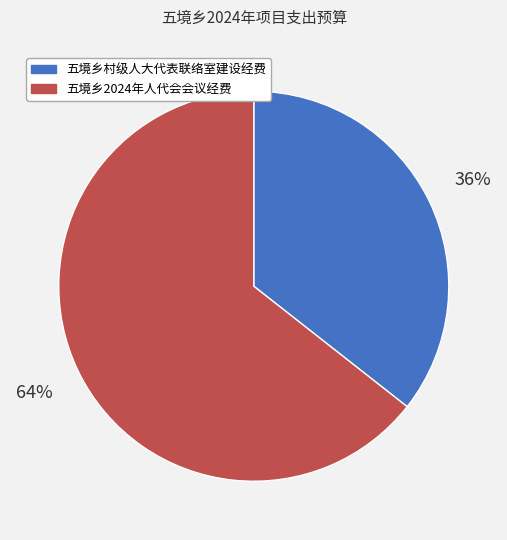

True or false: 五境乡村级人大代表联络室建设经费 accounts for 36% of the total.

True